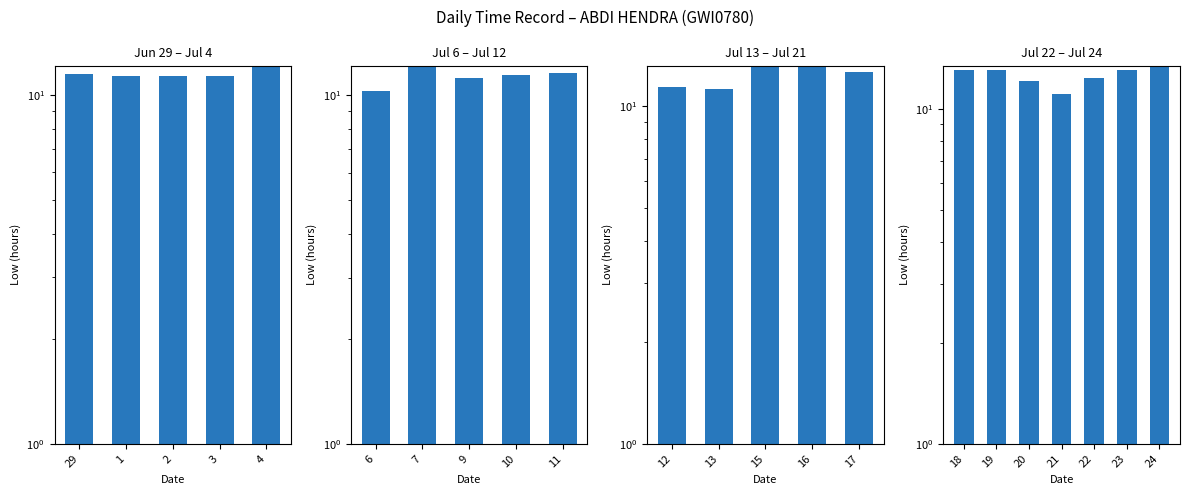

Between 19 and 20, which is larger?

19